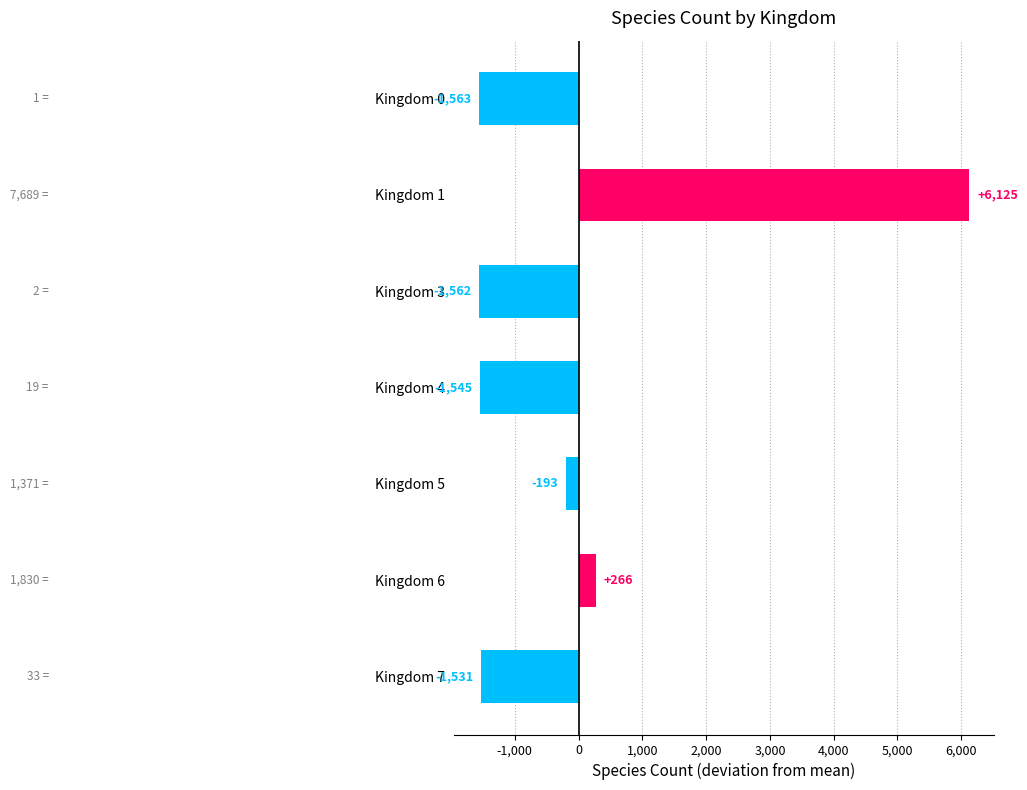

What is the value of the 5th bar from the top?

-192.6